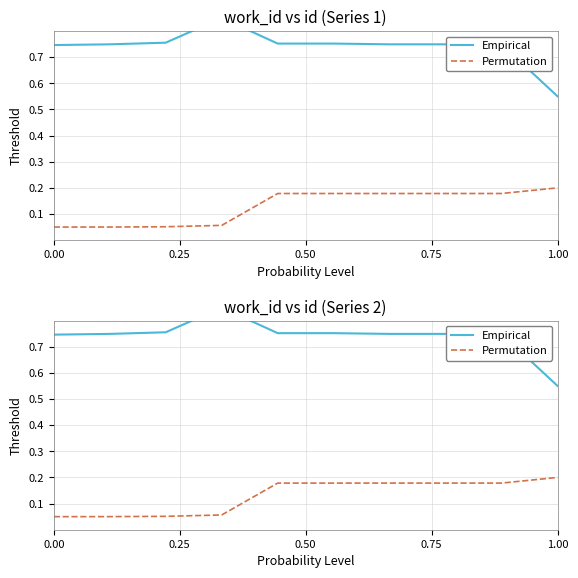

What is the label of the 2nd point from the left?

0.25